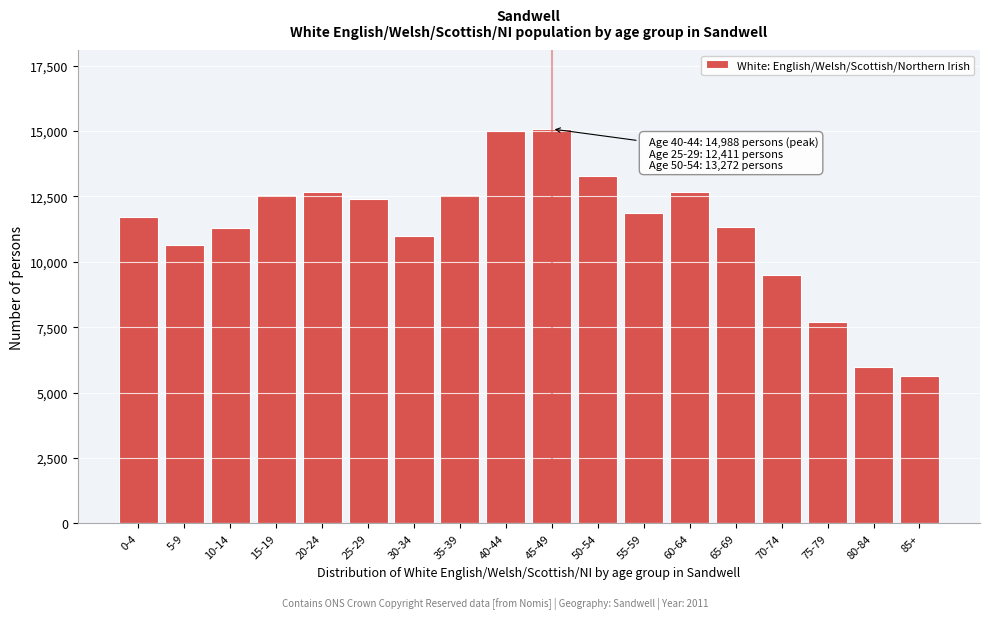

Is it true that the value at 0-4 is 5553?

False